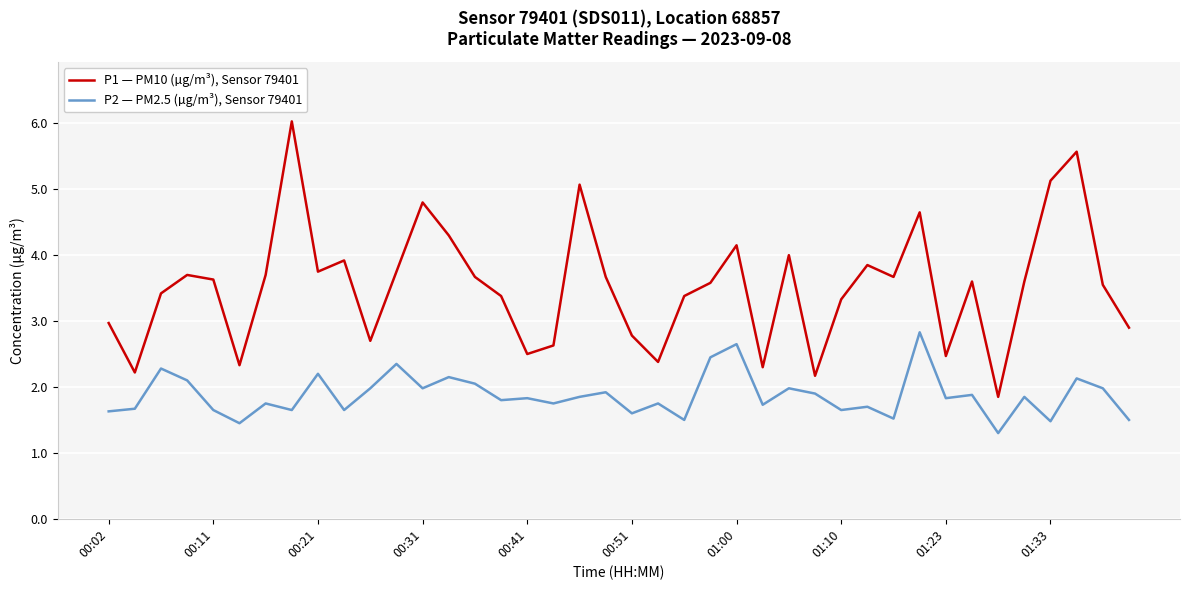

Rank the series by their average value, from lowest to highest.

P2 — PM2.5 (µg/m³), Sensor 79401, P1 — PM10 (µg/m³), Sensor 79401